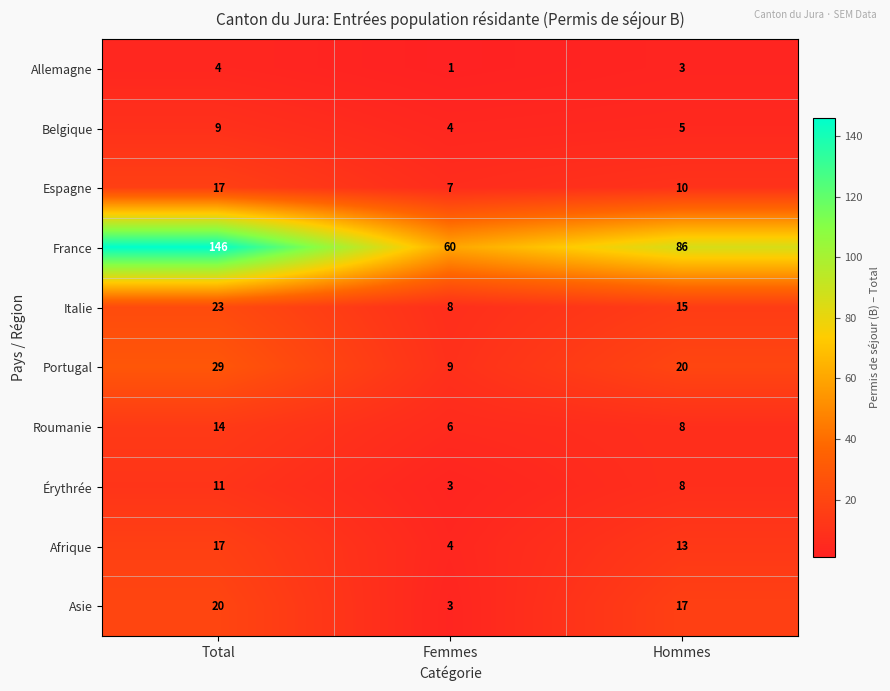

What is the maximum value shown in the chart?

146